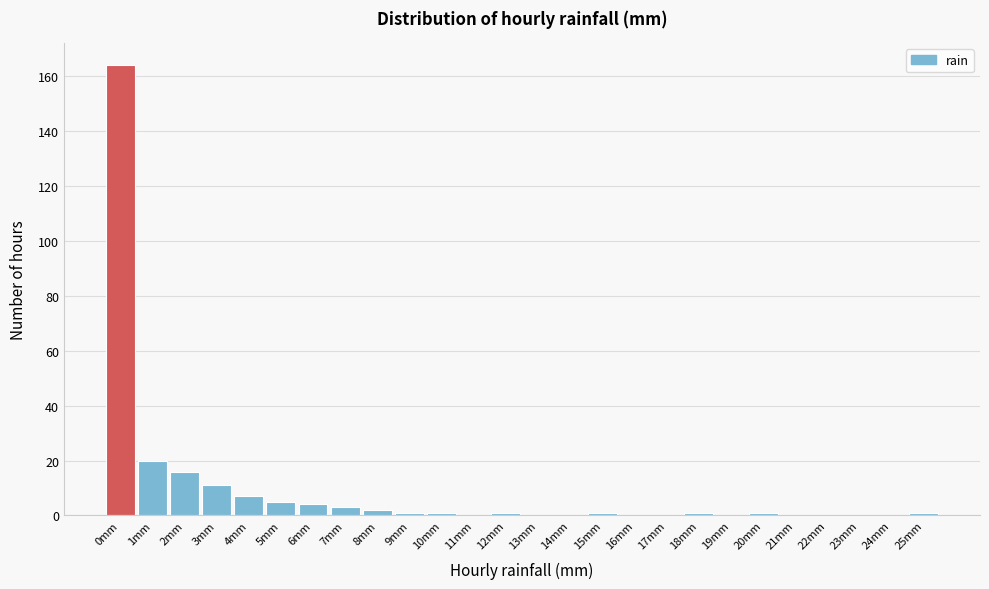

How tall is the bar that spans -0.5 to 0.5 on the x-axis? The values are not printed on the chart, so give them approximately, as read against the axis.

164